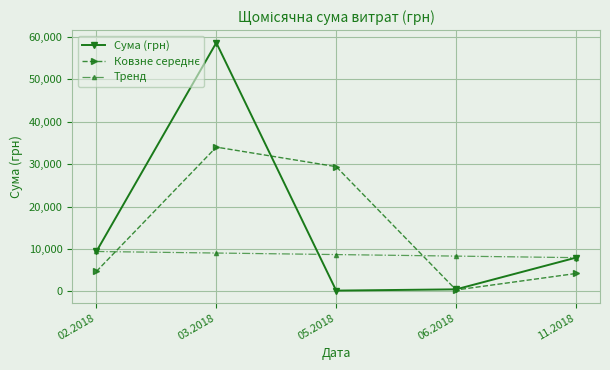

How many interior local valleys does the Сума (грн) series have?

1